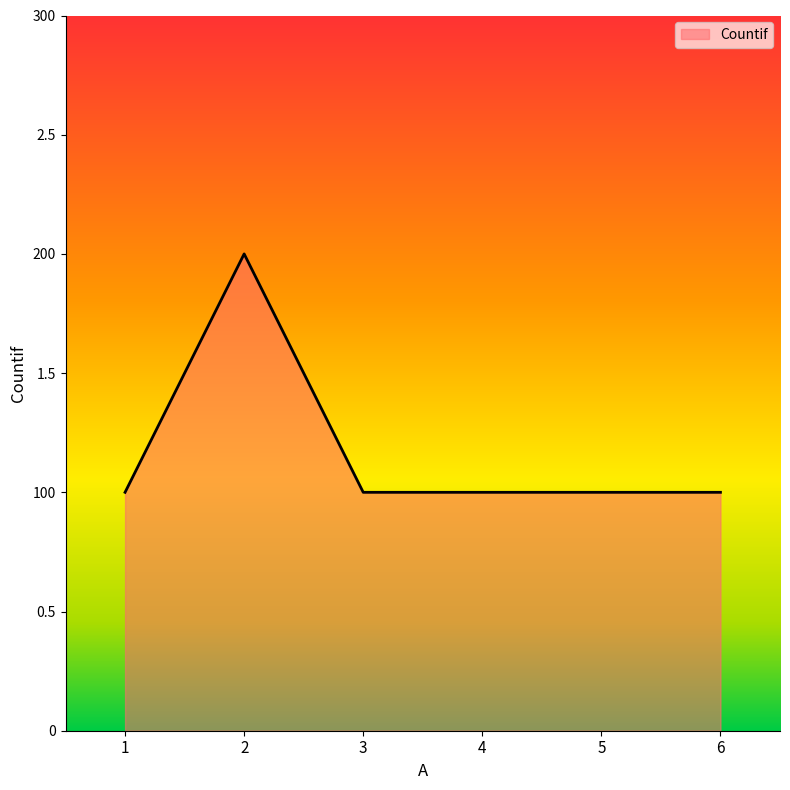

Rank the categories by value from highest to lowest.

2, 1, 3, 4, 5, 6